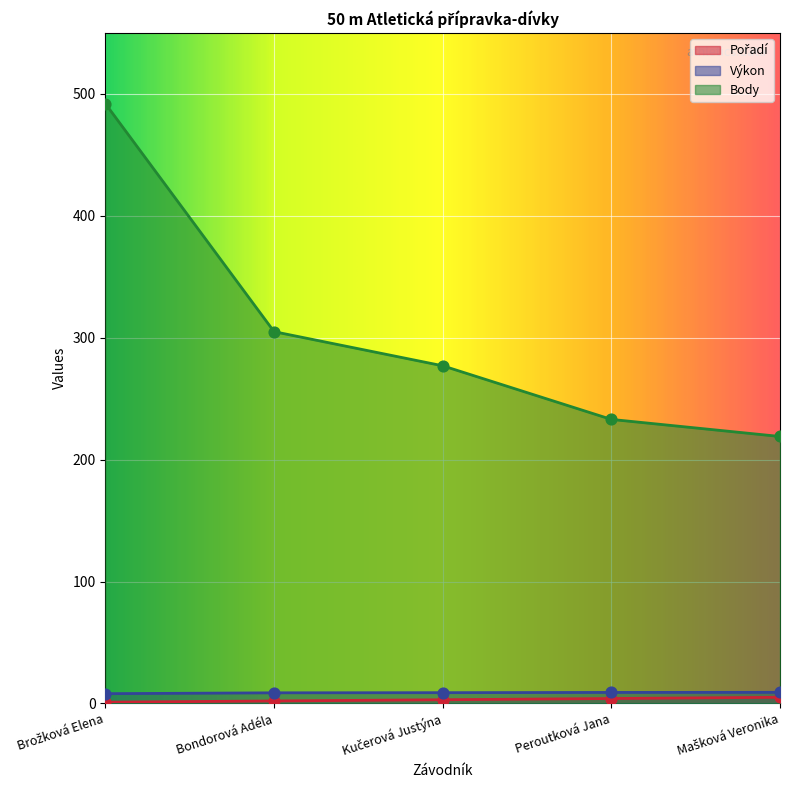

Which series reaches the minimum Y coordinate?

Pořadí